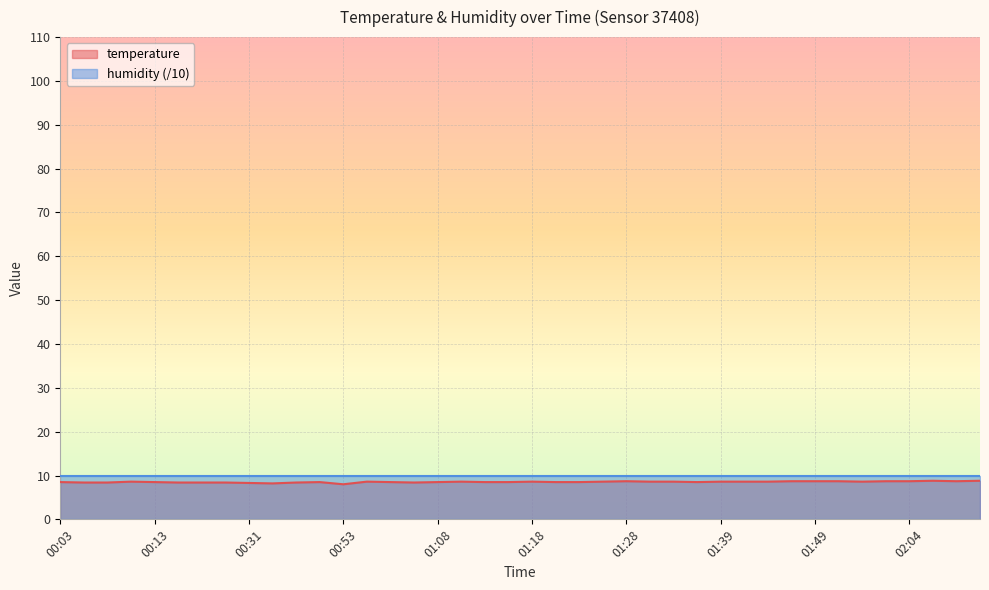

The value at 01:21 is 8.5. True or false?

True